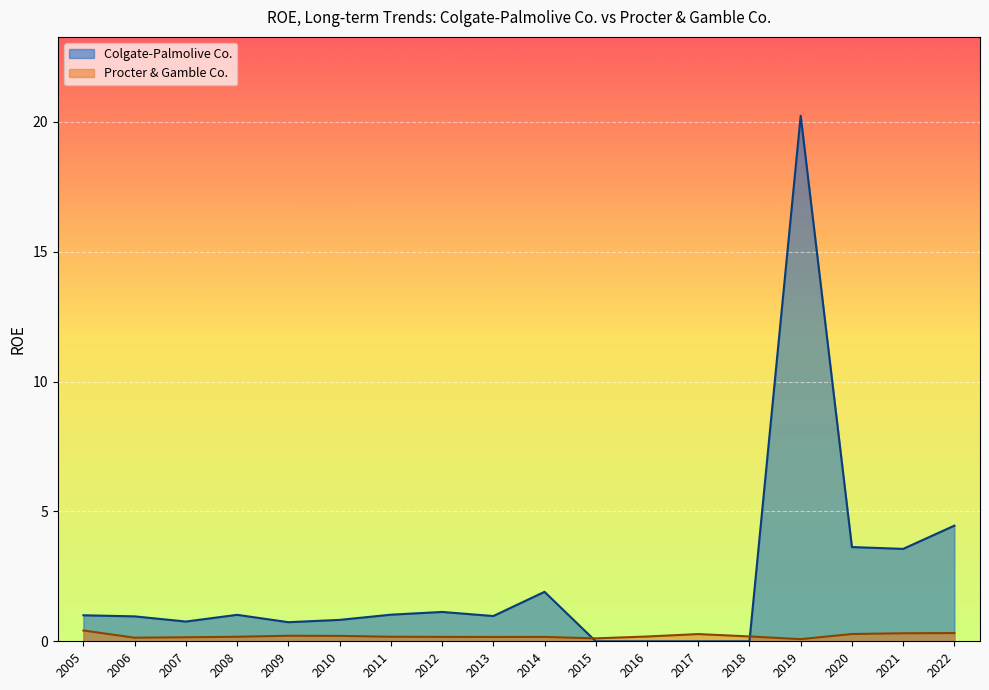

Which label corresponds to the smallest value in the chart?

2018